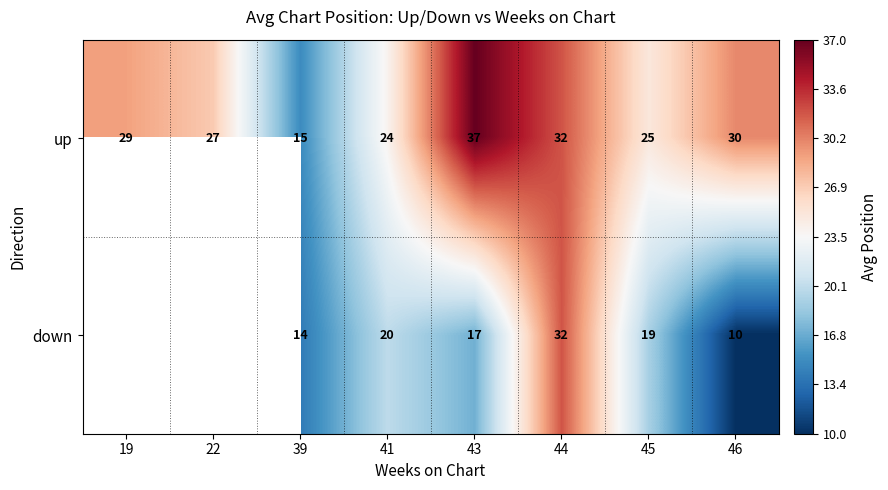

Rank the series at 39 from highest to lowest value.

up, down